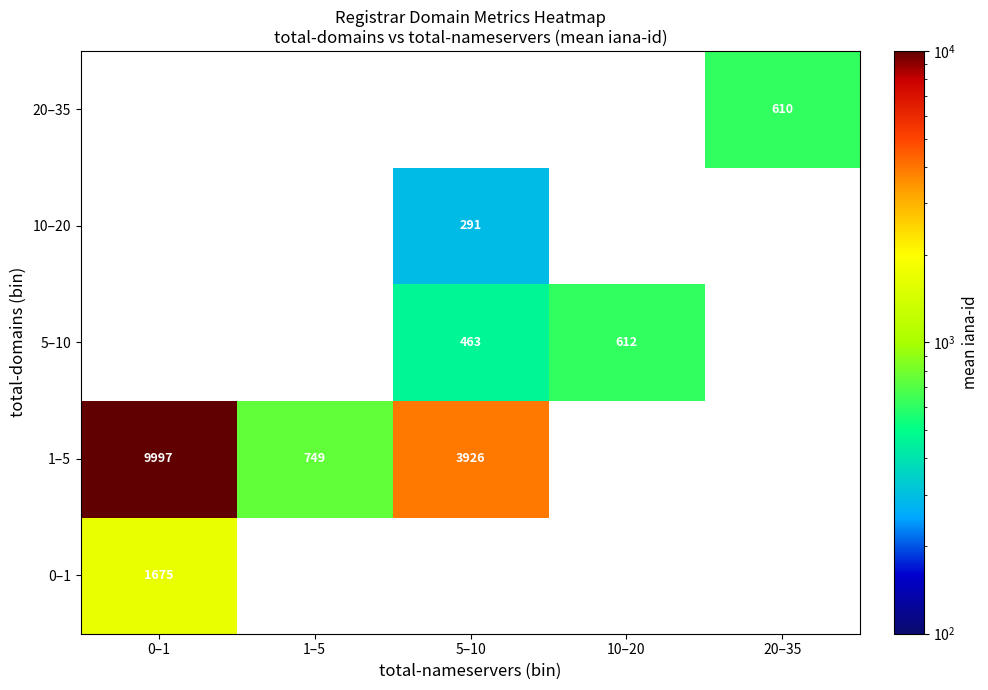

The value of 5–10 at 5–10 is 463. True or false?

True